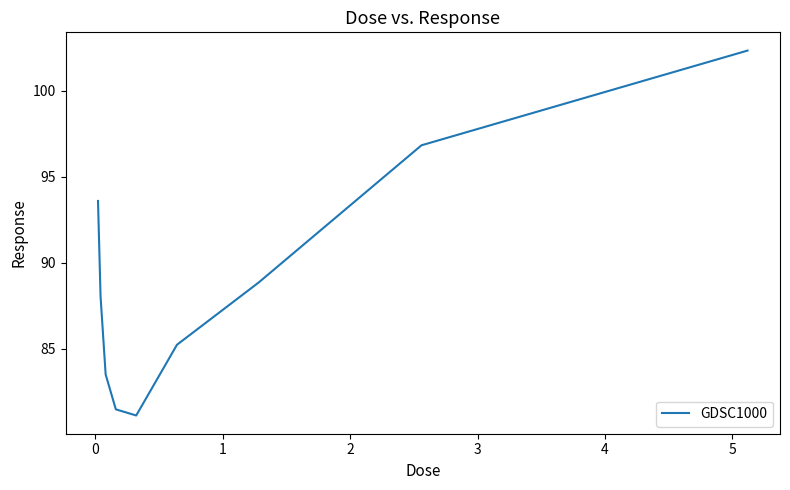

What is the difference between the maximum and minimum values?

21.2